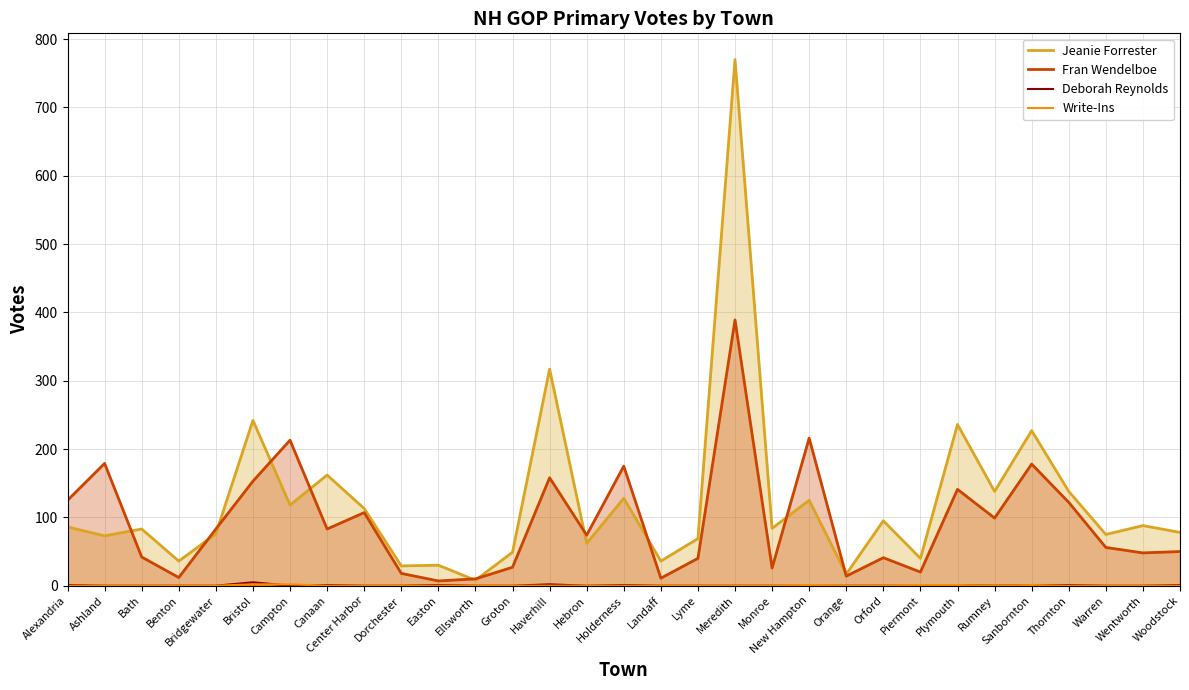

What is the sum of the Fran Wendelboe values at Alexandria and Monroe?

151